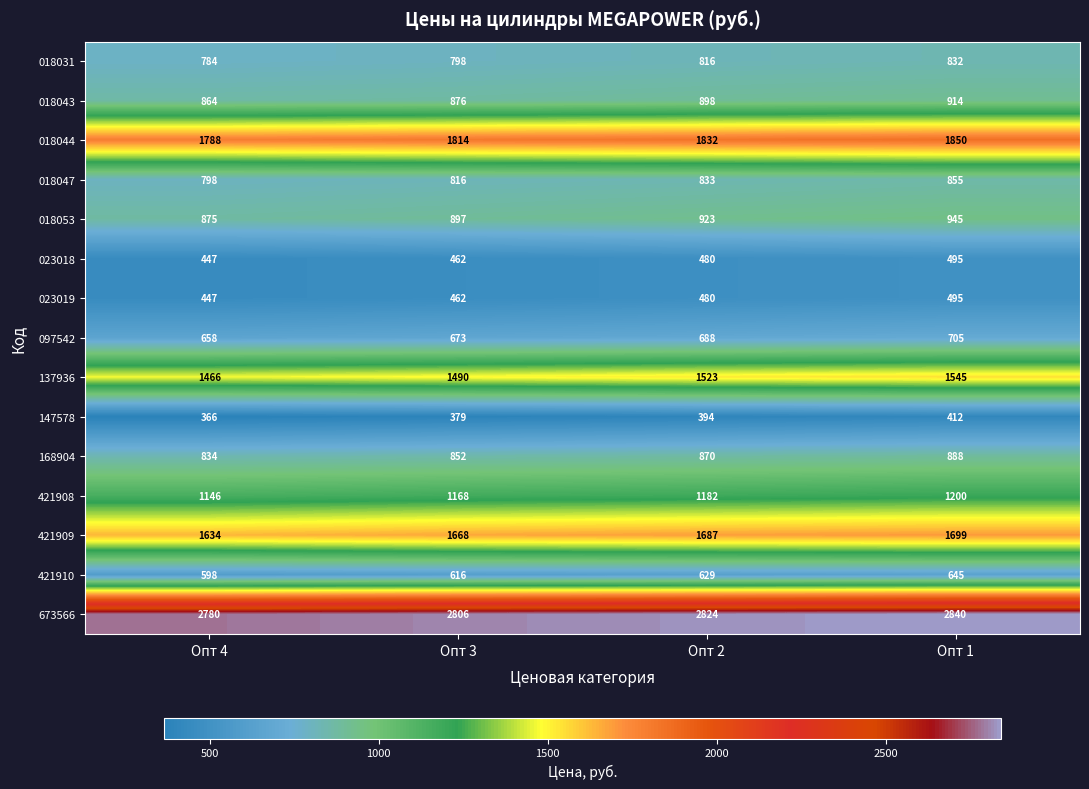

Between Опт 3 and Опт 2, which series saw the biggest shift?

137936